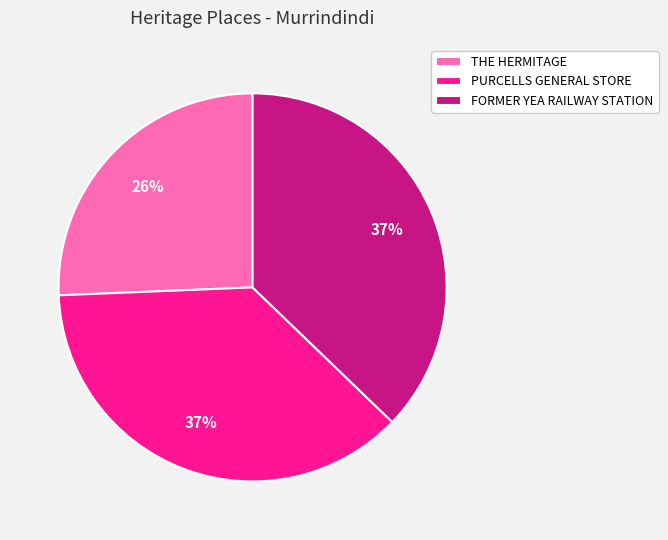

To the nearest percent, what is the combined percentage of FORMER YEA RAILWAY STATION and THE HERMITAGE?

63%